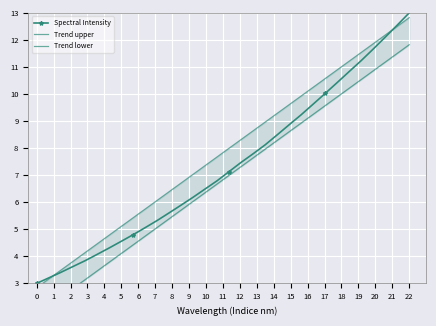

What is the lowest value of the Spectral Intensity series?

3.0